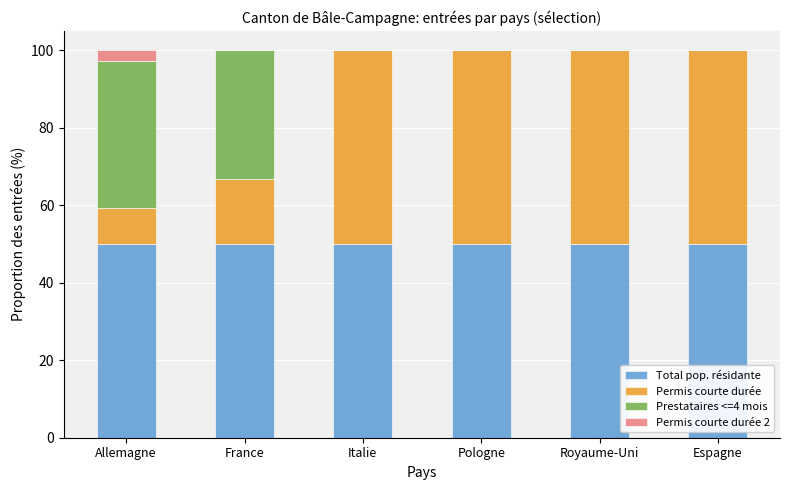

Reading left to right, transcribe the values for Total pop. résidante.

Allemagne=50.0	France=50.0	Italie=50.0	Pologne=50.0	Royaume-Uni=50.0	Espagne=50.0